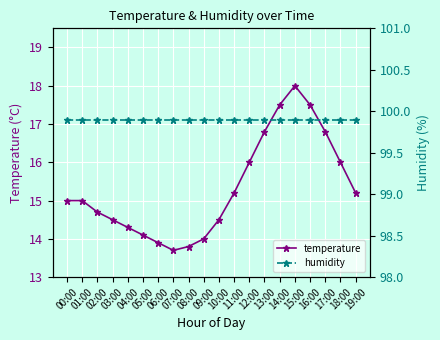

What is the label of the 14th point from the right?

06:00